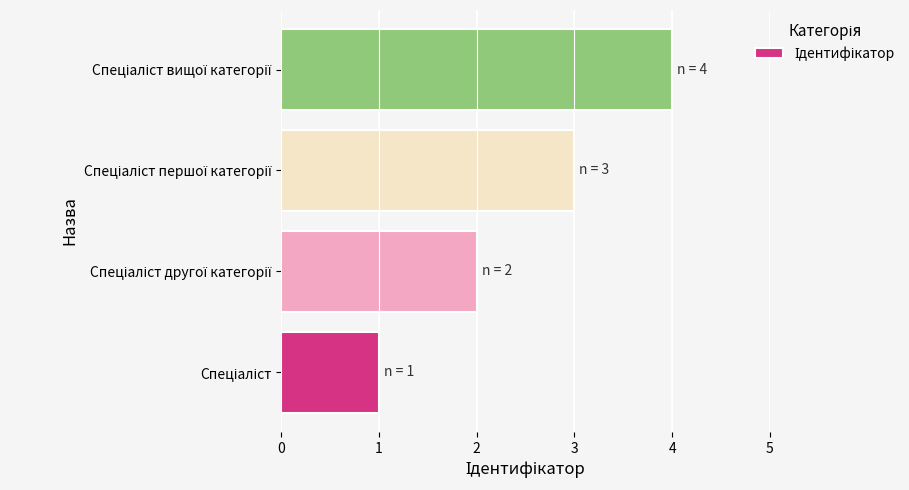

What is the maximum value shown in the chart?

4